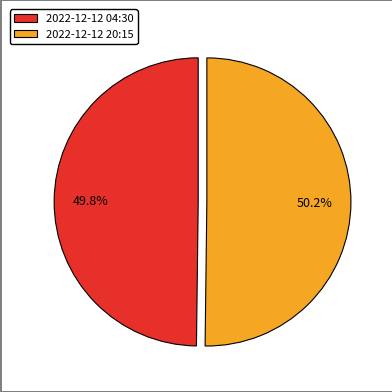

Does any single category account for the majority?

Yes